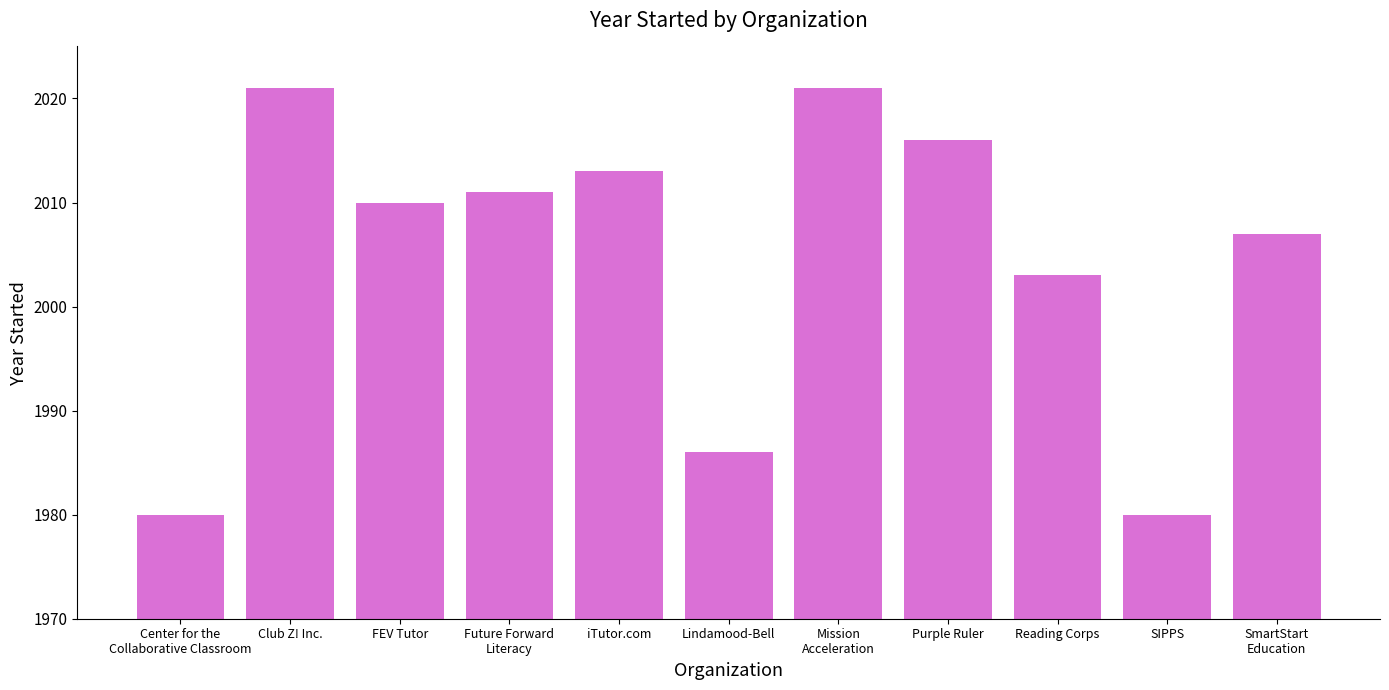

What position from the right is Purple Ruler?

4